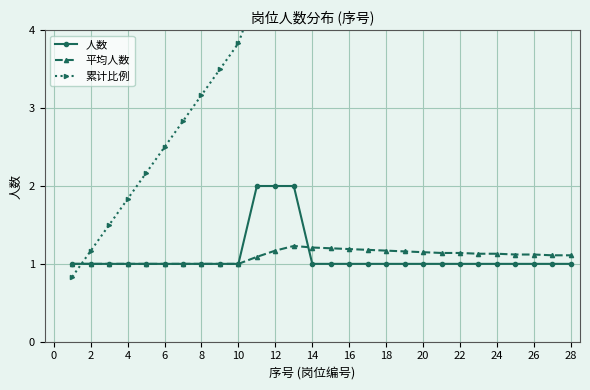

Rank the series by their maximum value, from lowest to highest.

平均人数, 人数, 累计比例